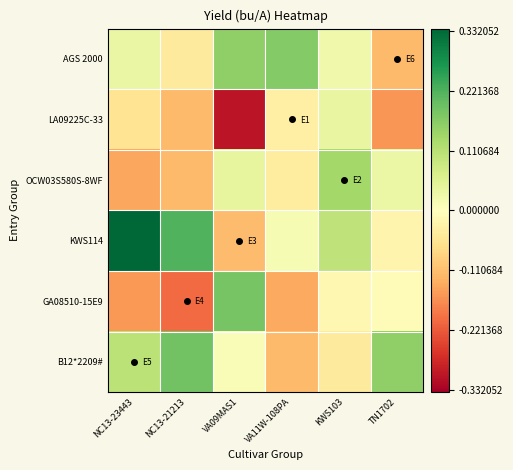

How many categories are shown in the chart?

6